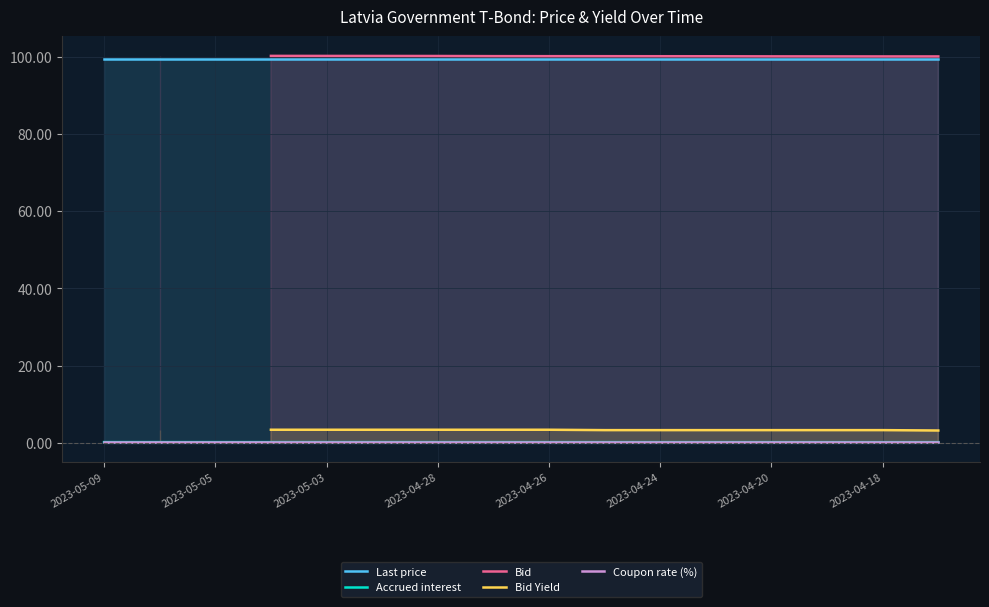

Count the number of data series in this chart.

5